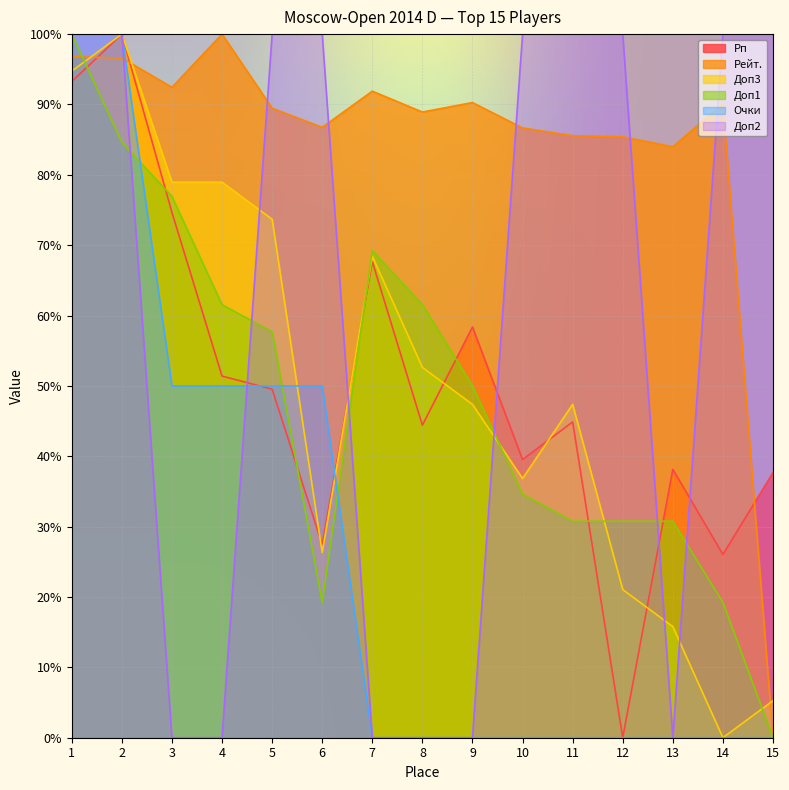

What is the spread (max minus min) of values at 14?

100.0